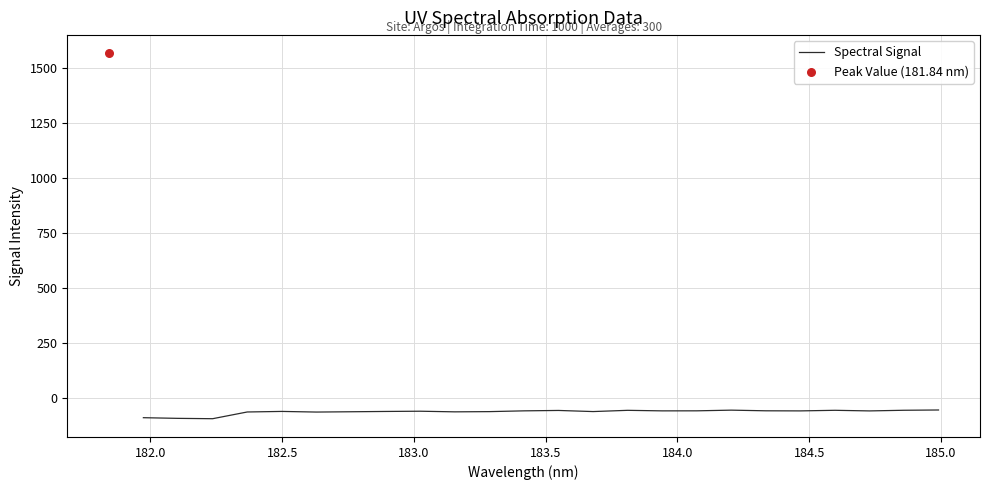

What is the maximum value for Spectral Signal?

-52.7